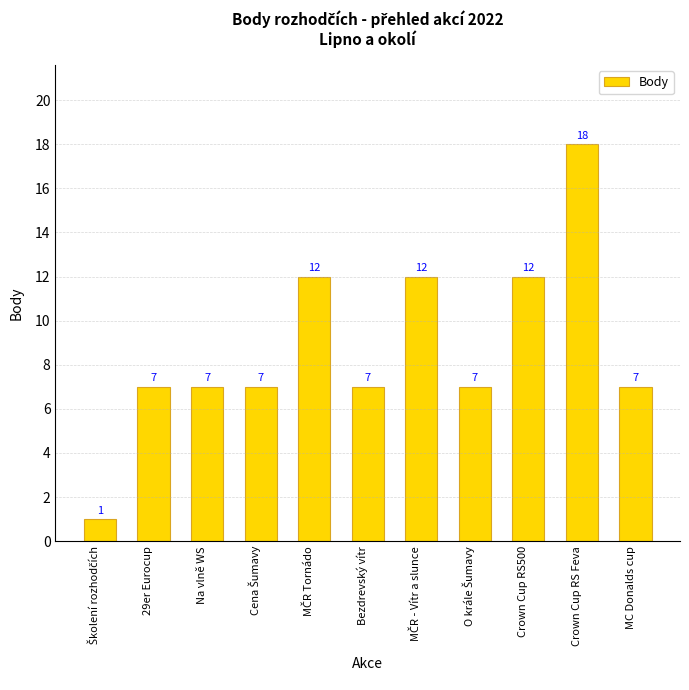

Which label corresponds to the largest value in the chart?

Crown Cup RS Feva